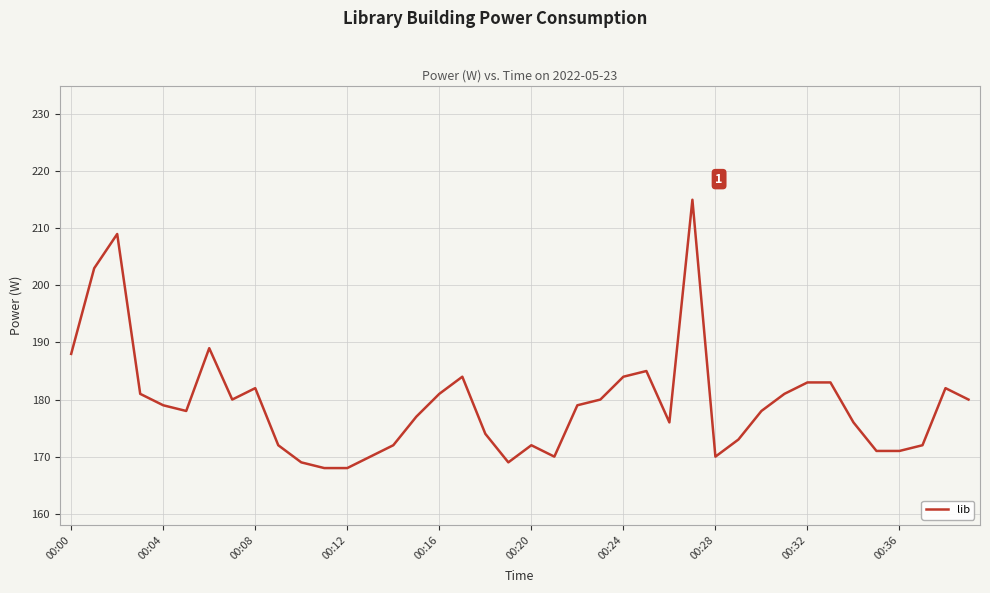

What is the maximum value shown in the chart?

215